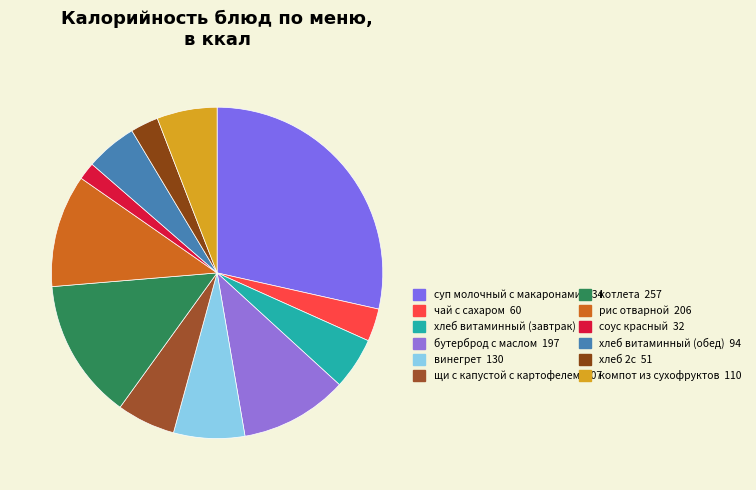

To the nearest percent, what is the average slice percentage?

8%